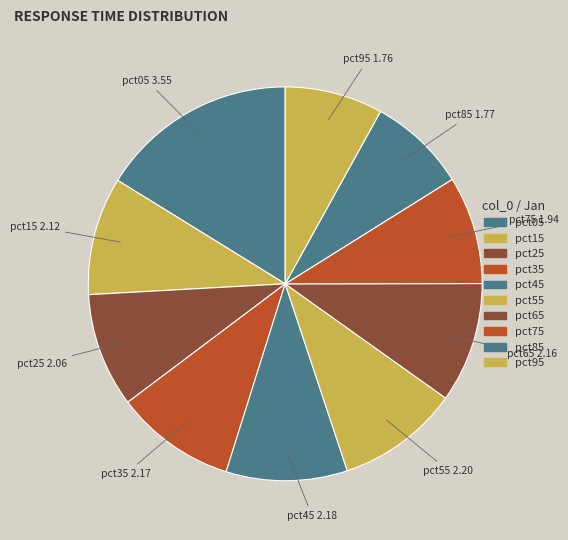

How many segments does this pie chart have?

10